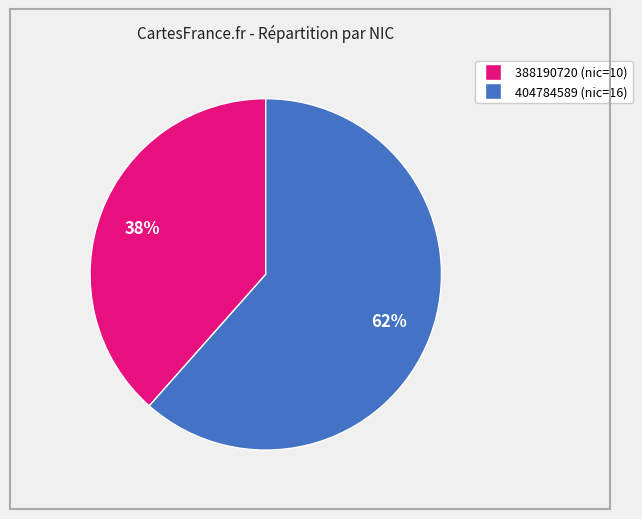

To the nearest percent, what is the average slice percentage?

50%